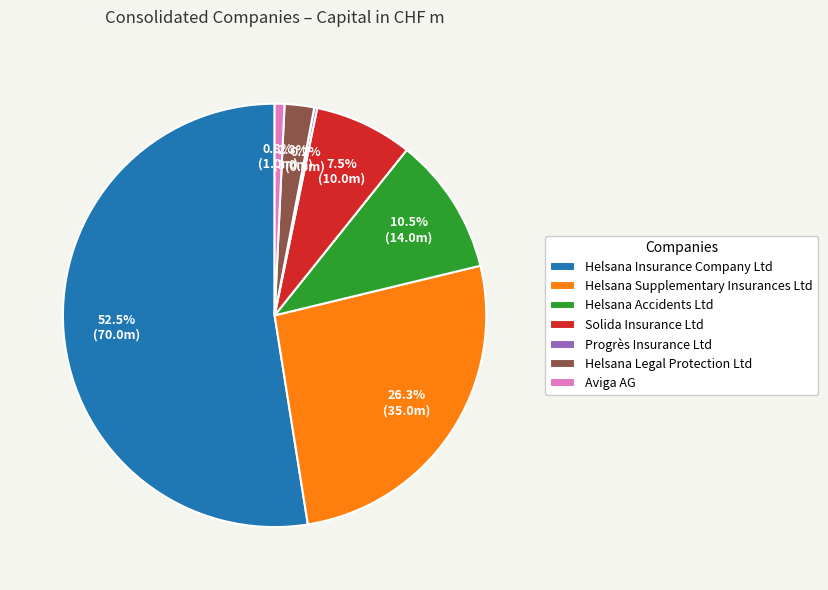

Which category has the biggest portion of the pie?

Helsana Insurance Company Ltd